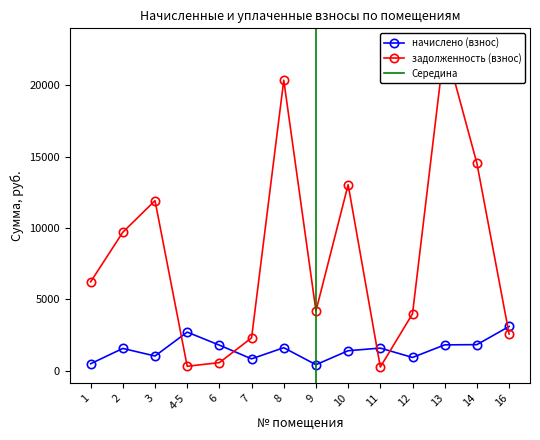

Where does the задолженность (взнос) series first go above 6227?

1